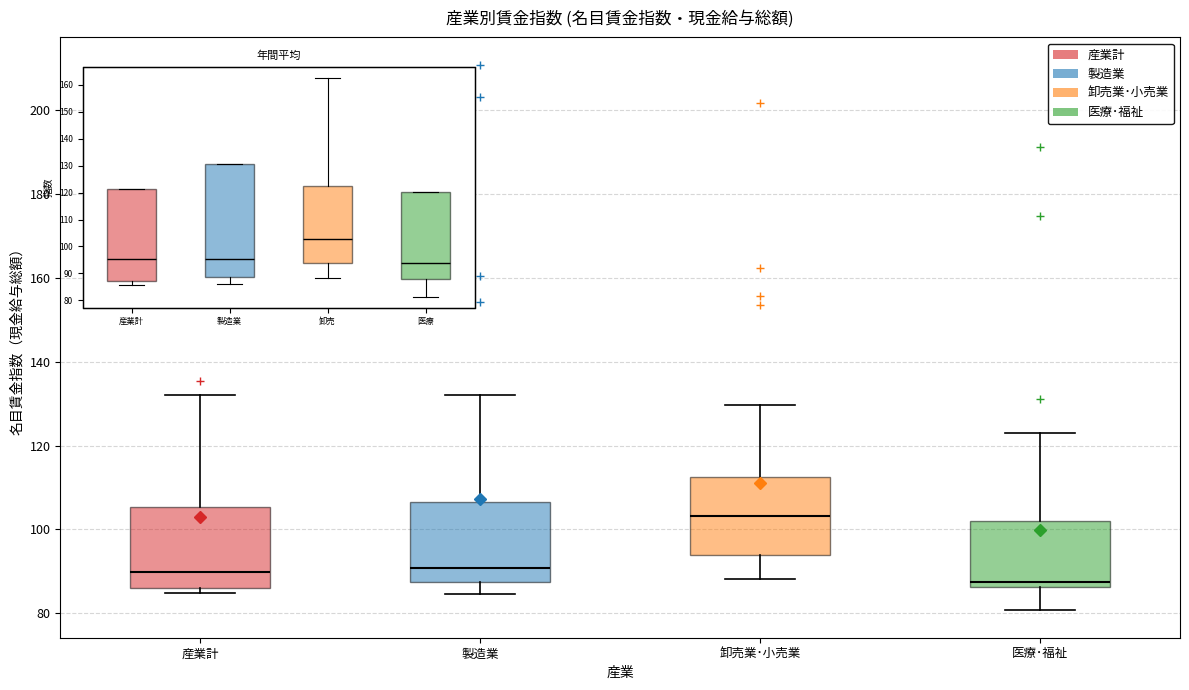

Reading left to right, read every box against the y-axis: the position of its median line, the range the box covers, and the ends of its whiskers. The values are not printed on the chart, so give them approximately, as read against the axis.

産業計: median 90, box 86 to 106, whiskers 84 to 132
製造業: median 90, box 88 to 106, whiskers 84 to 132
卸売業･小売業: median 104, box 94 to 112, whiskers 88 to 130
医療･福祉: median 88, box 86 to 102, whiskers 80 to 124